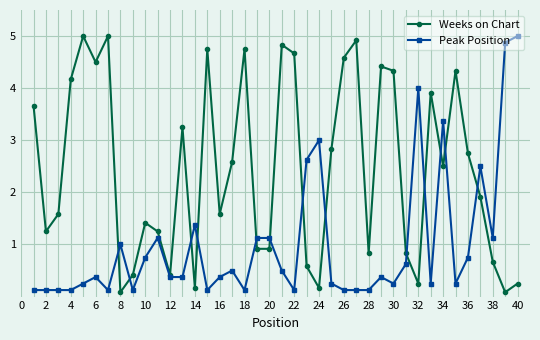

How many values in the Weeks on Chart series exceed 2?

20